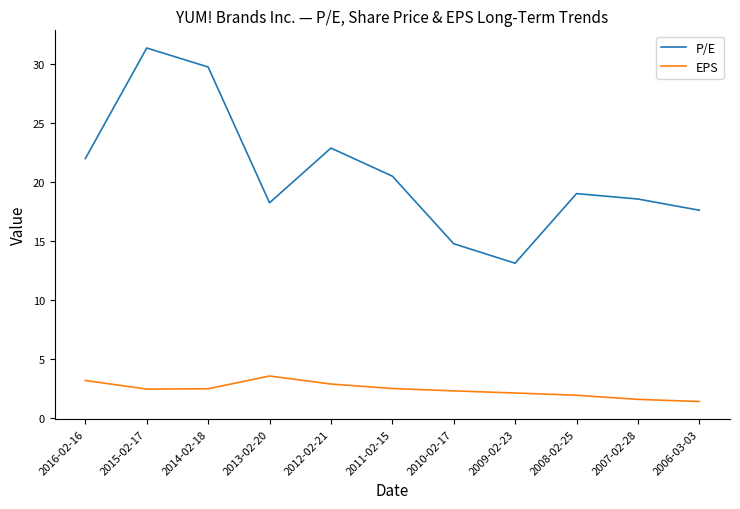

What position from the right is 2015-02-17?

10